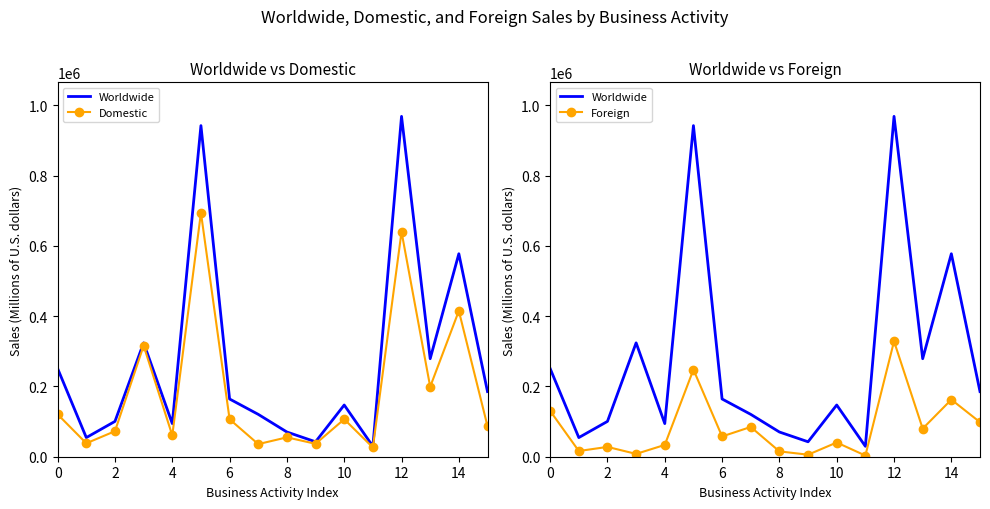

Count the number of categories in the chart.

16